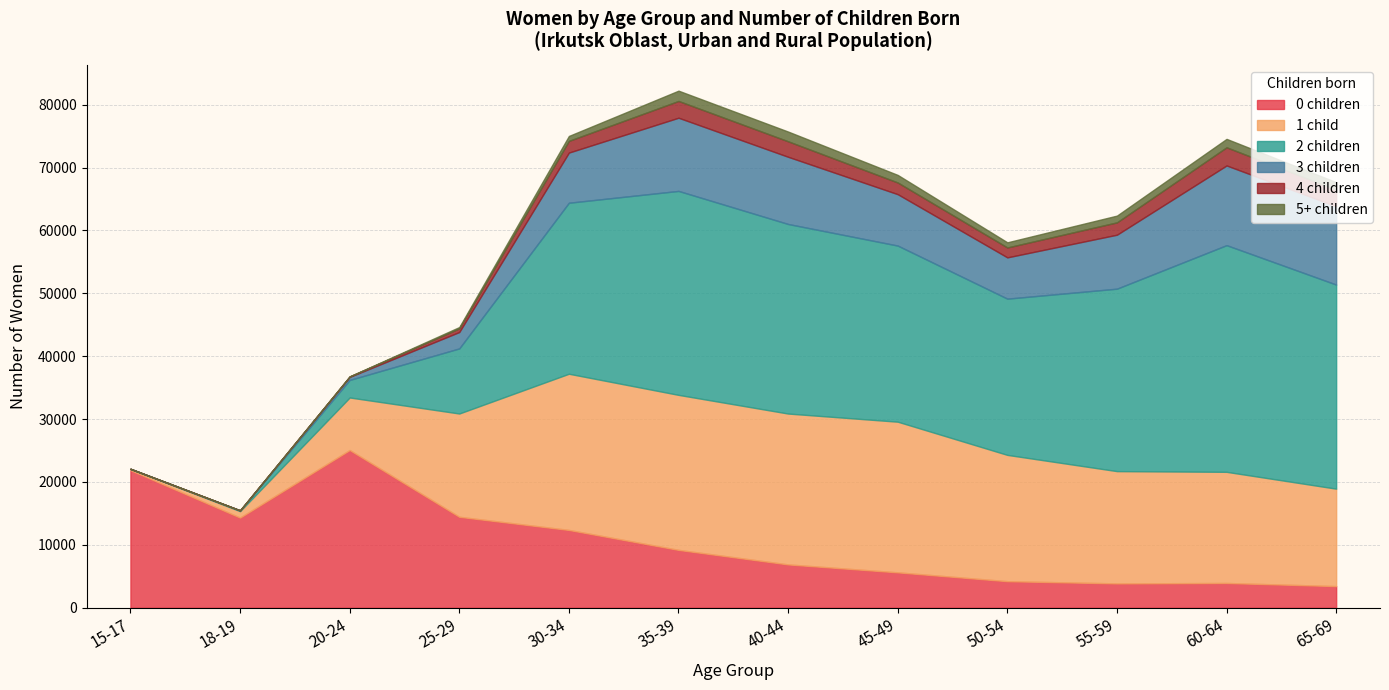

What is the difference between the second highest and minimum values in the 5+ children series?

1548